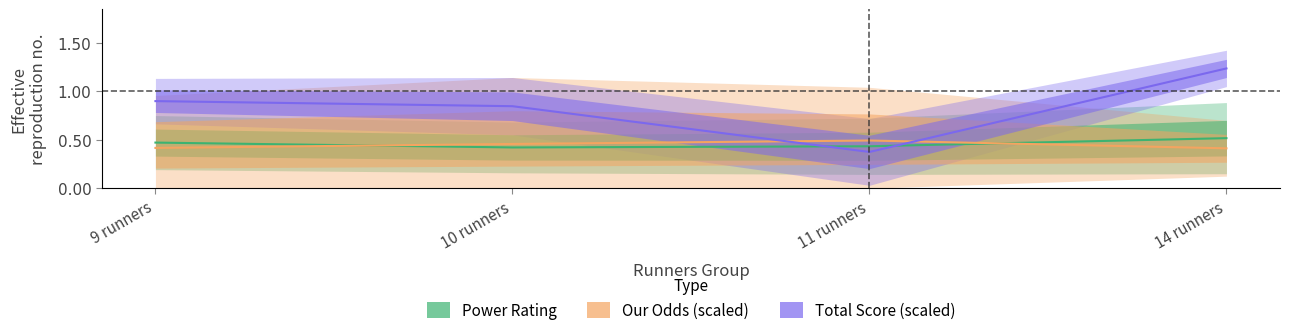

How many interior local peaks does the Our Odds (scaled) series have?

1